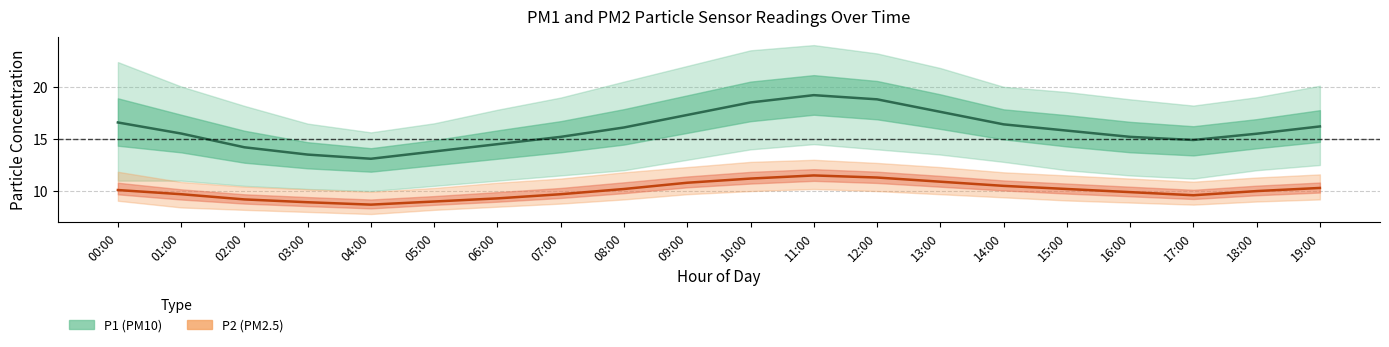

Rank the series at 12:00 from lowest to highest value.

P2_lower, P2_mean, P2_upper, P1_lower, P1_mean, P1_upper